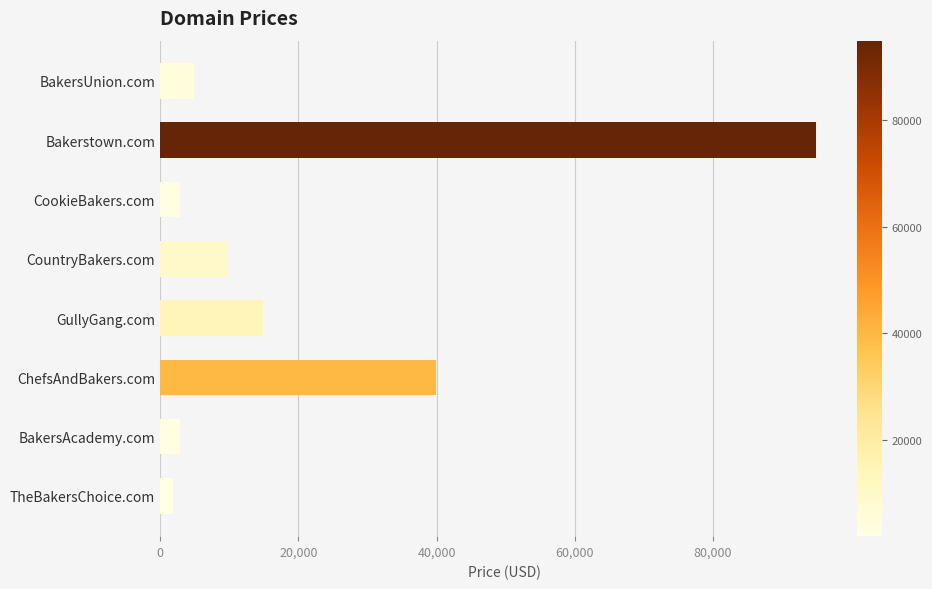

The value at ChefsAndBakers.com is 39888. True or false?

True